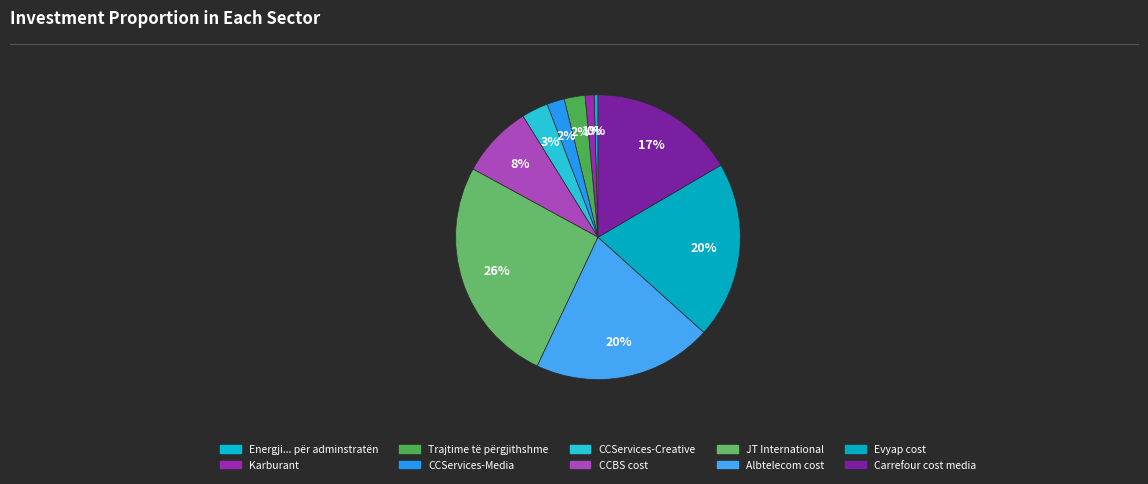

Count the number of slices in the pie.

10